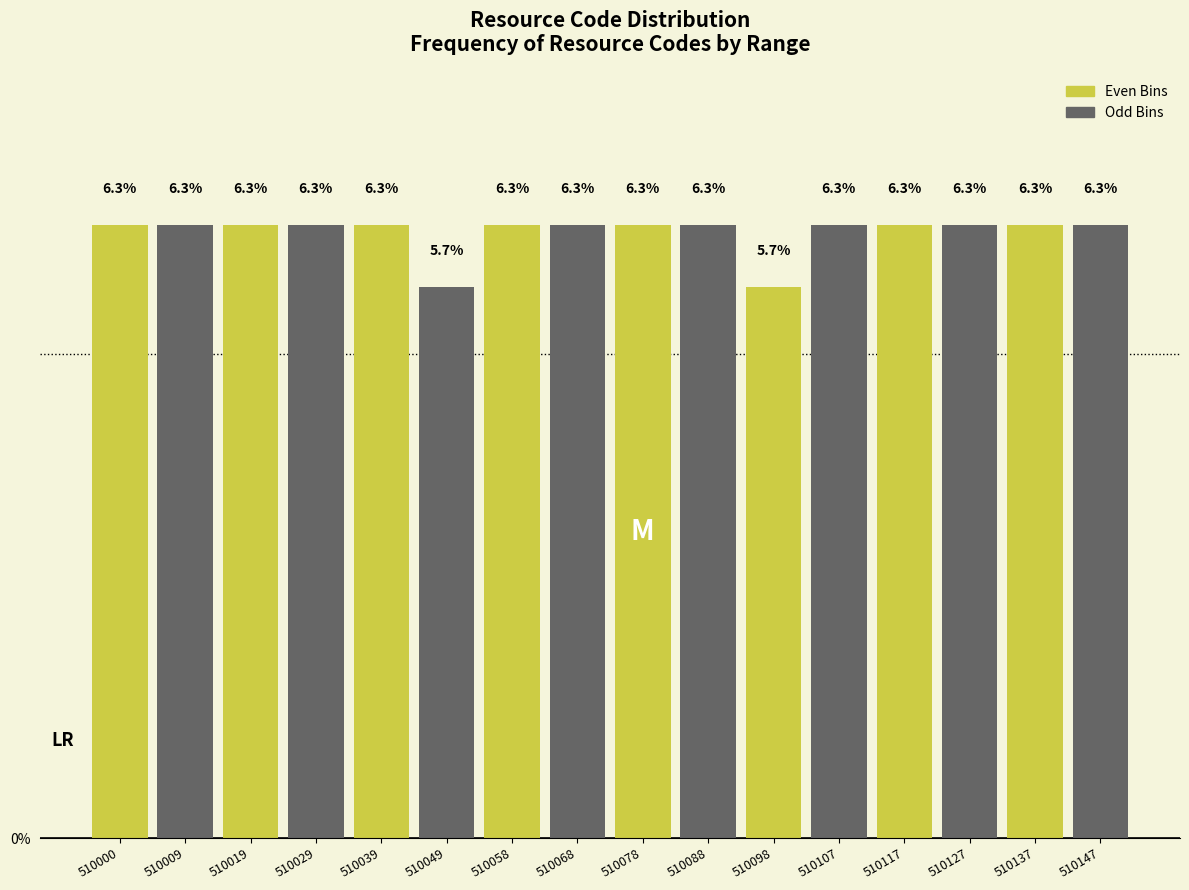

Reading left to right, transcribe all the data shown in this chart.

510000=6.3	510009=6.3	510019=6.3	510029=6.3	510039=6.3	510049=5.7	510058=6.3	510068=6.3	510078=6.3	510088=6.3	510098=5.7	510107=6.3	510117=6.3	510127=6.3	510137=6.3	510147=6.3